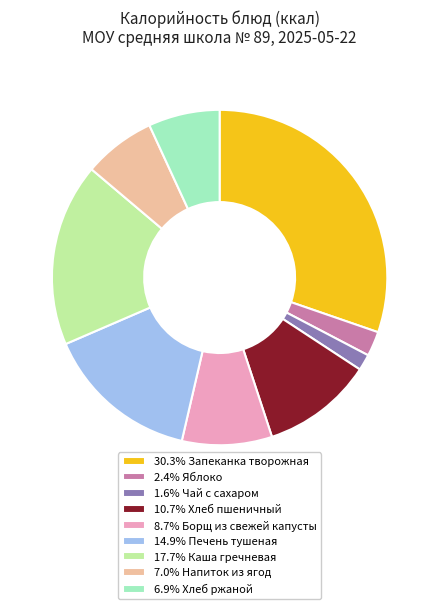

Approximately how many times larger is the value at 10.7% Хлеб пшеничный compared to 6.9% Хлеб ржаной?

1.6